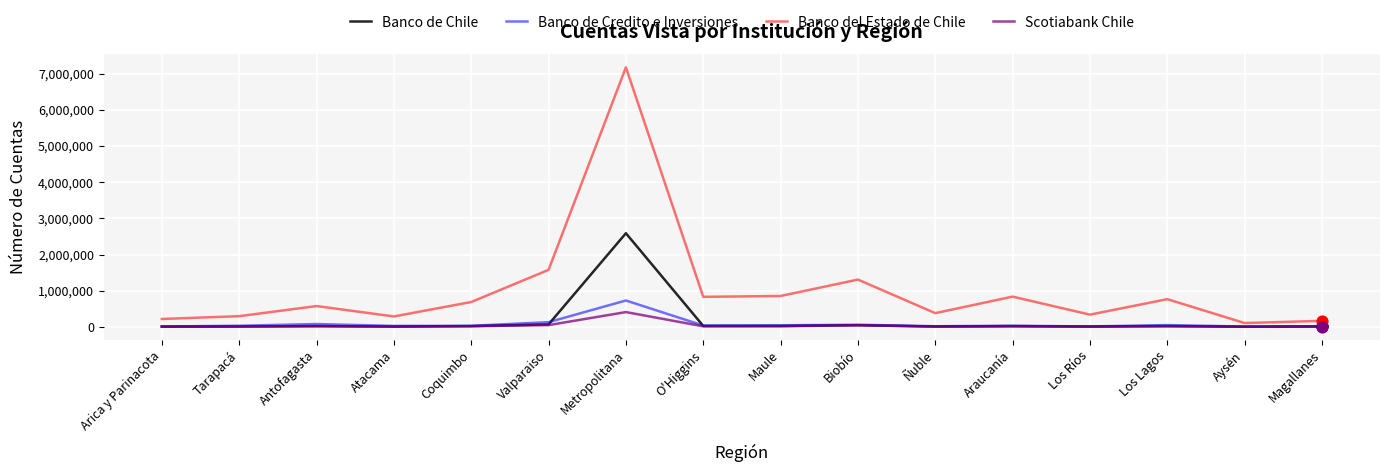

At how many categories does at least one series exceed 3470226?

1